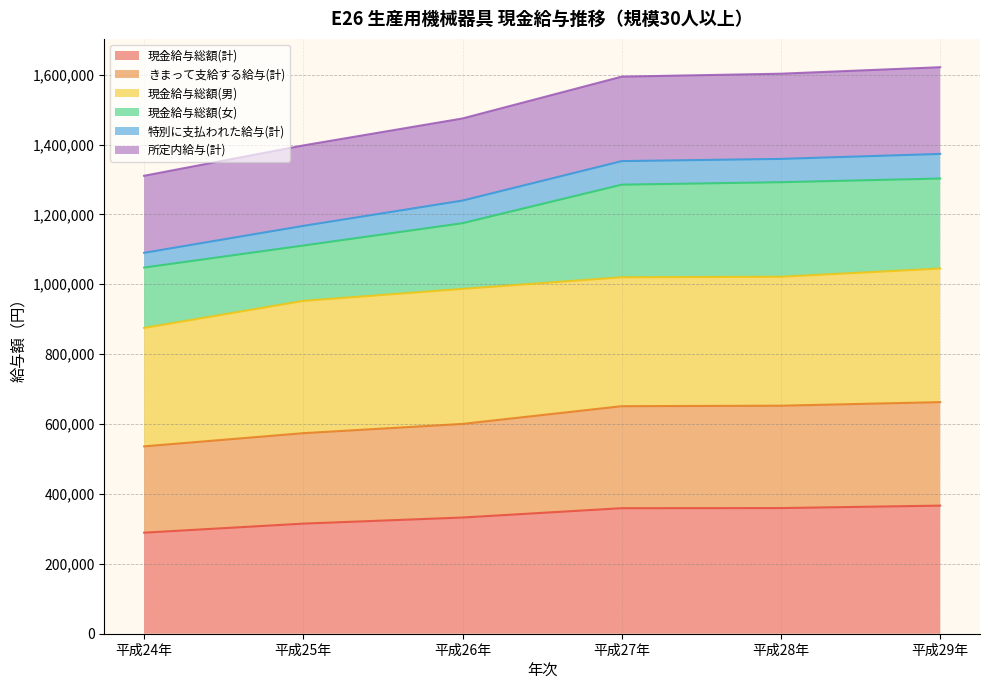

At which label does きまって支給する給与(計) reach its peak?

平成29年